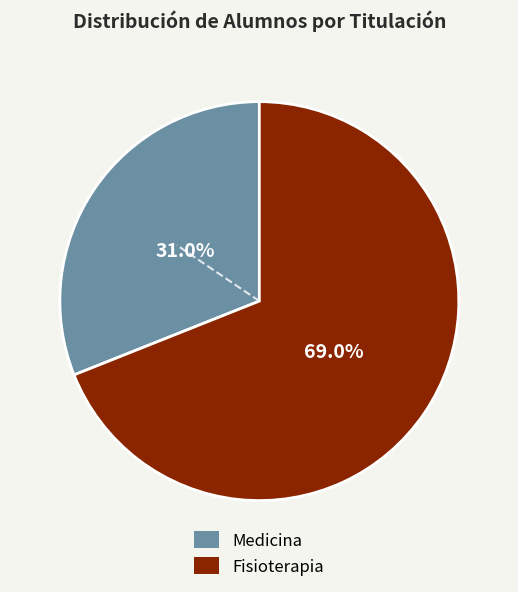

Between Fisioterapia and Medicina, which is larger?

Fisioterapia